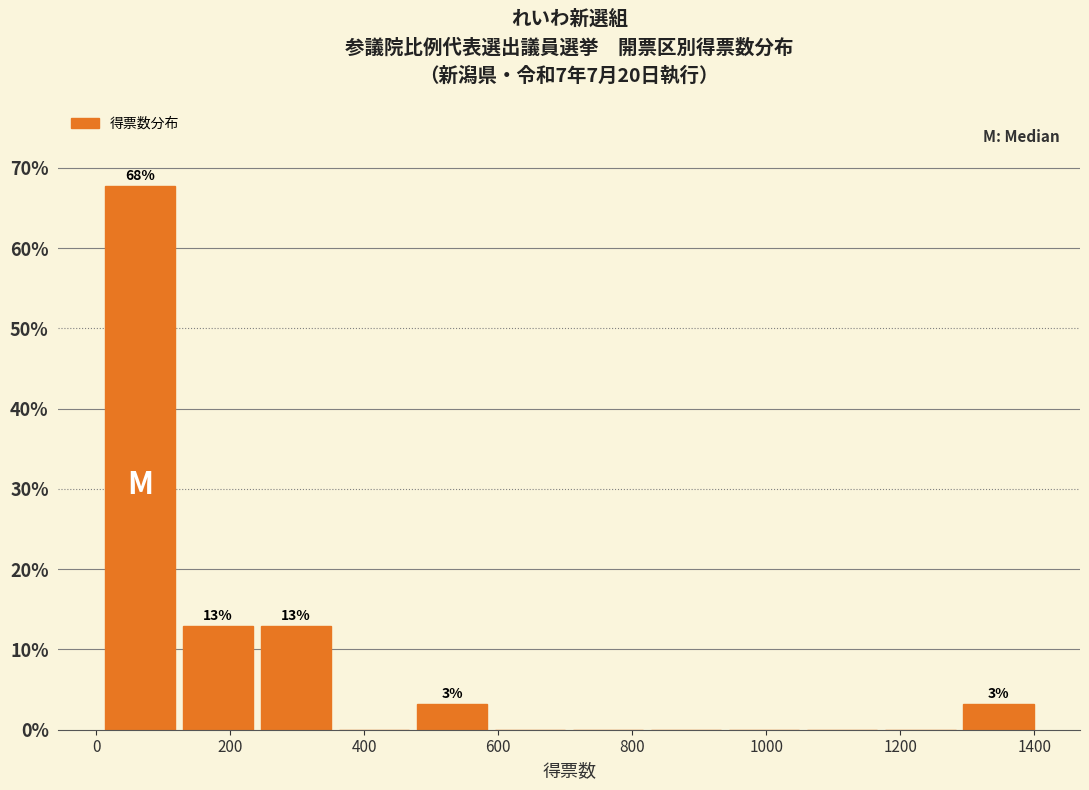

Which range on the x-axis has the tallest bar?

0 to 120